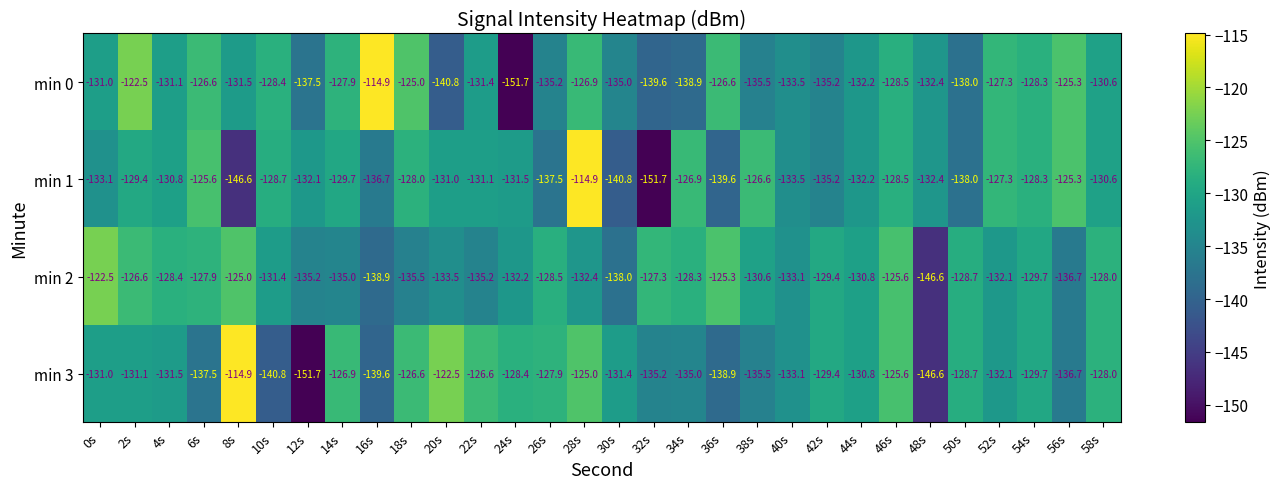

Between 30s and 50s, which series saw the biggest shift?

min 2